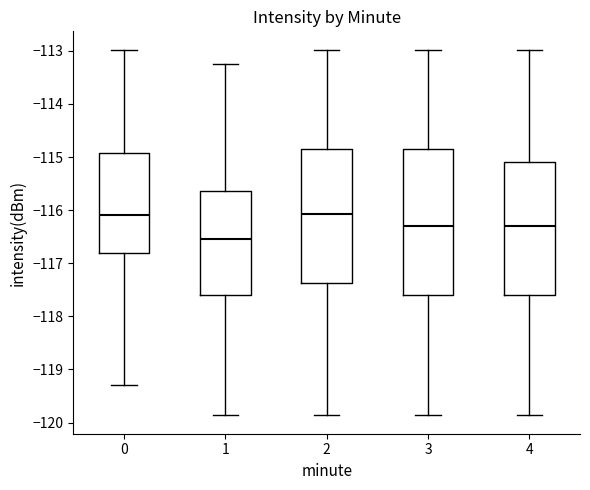

Where does the median line of the box at x = 0 sit on the y-axis? The values are not printed on the chart, so give them approximately, as read against the axis.

-116.1